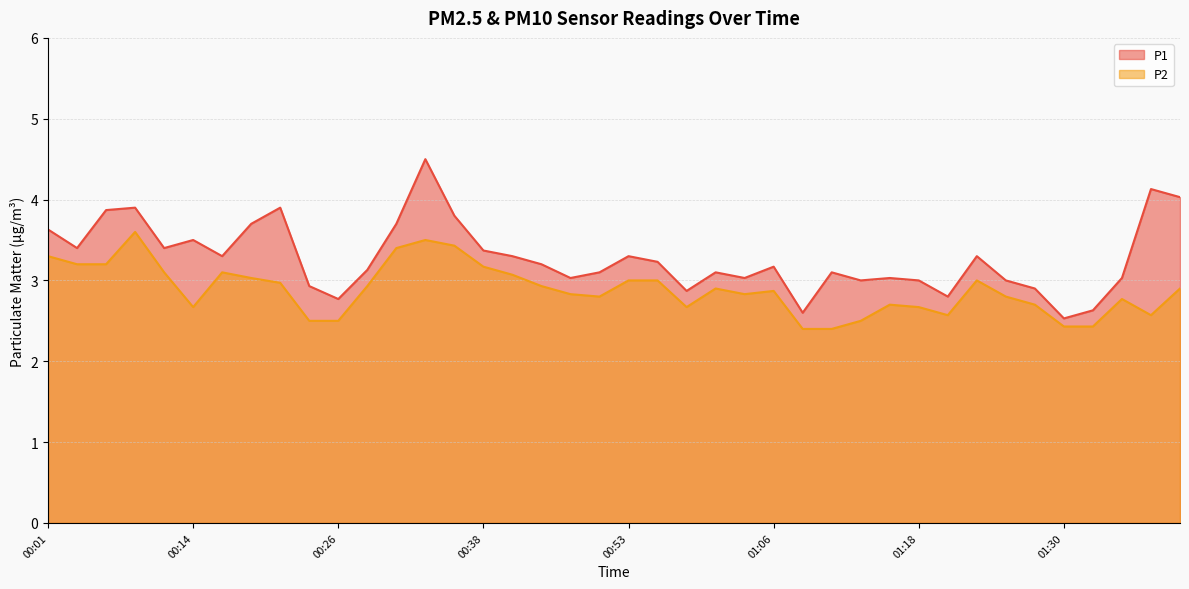

How many data points does each series have?

40